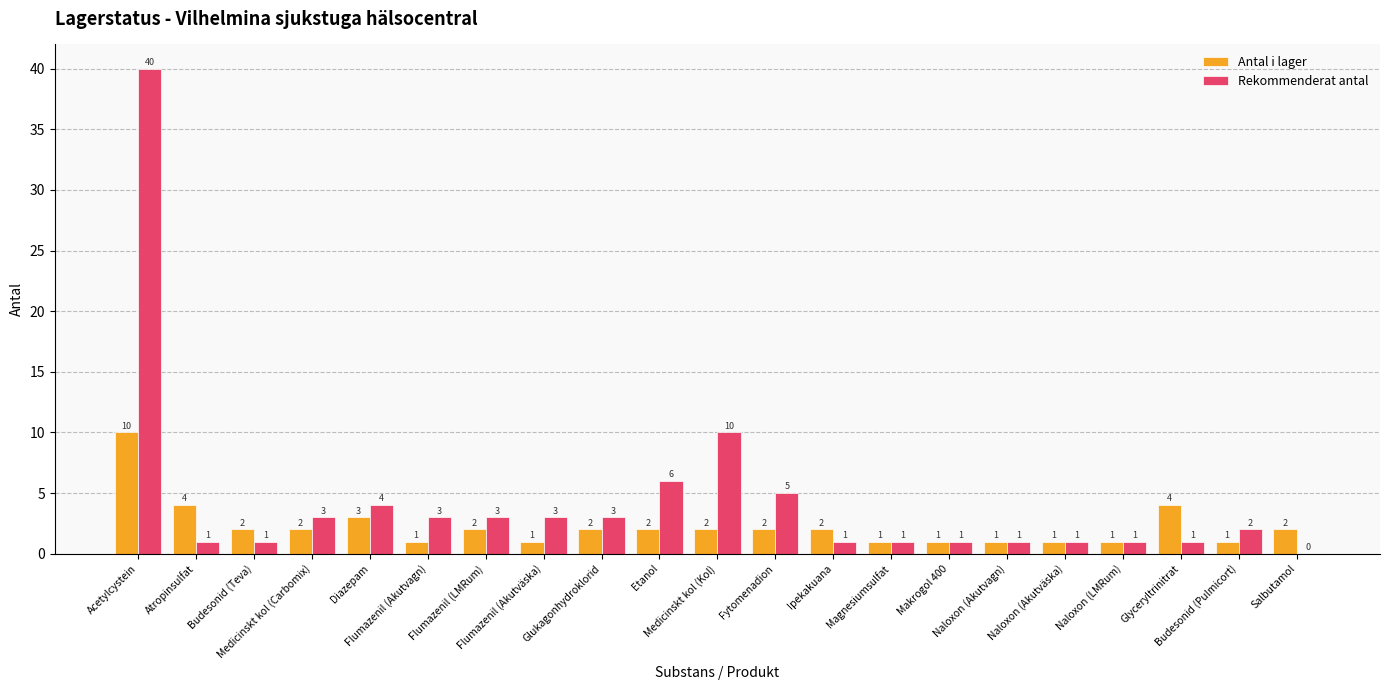

What is the sum of all Rekommenderat antal values?

91